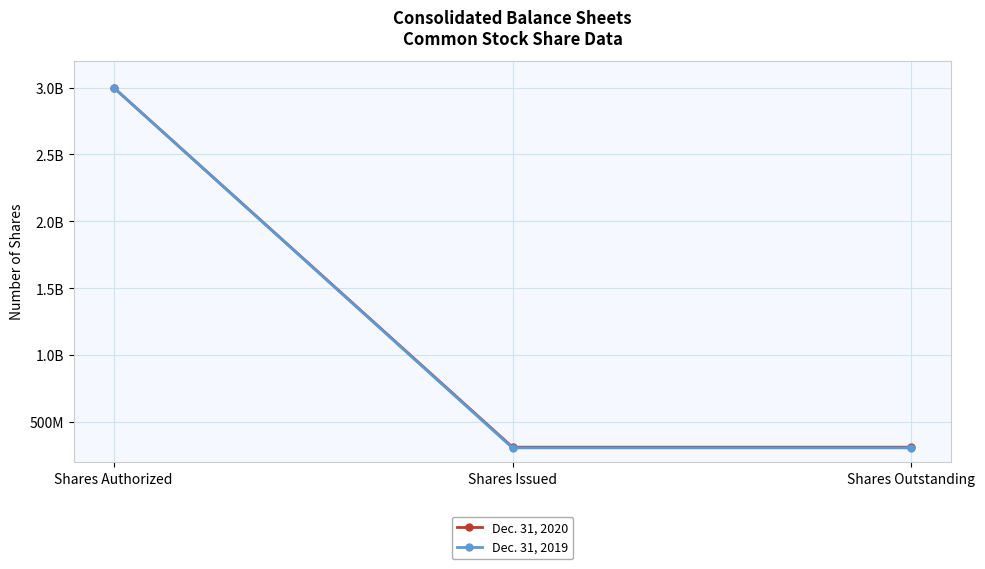

What is the average value of the Dec. 31, 2019 series?

1205166733